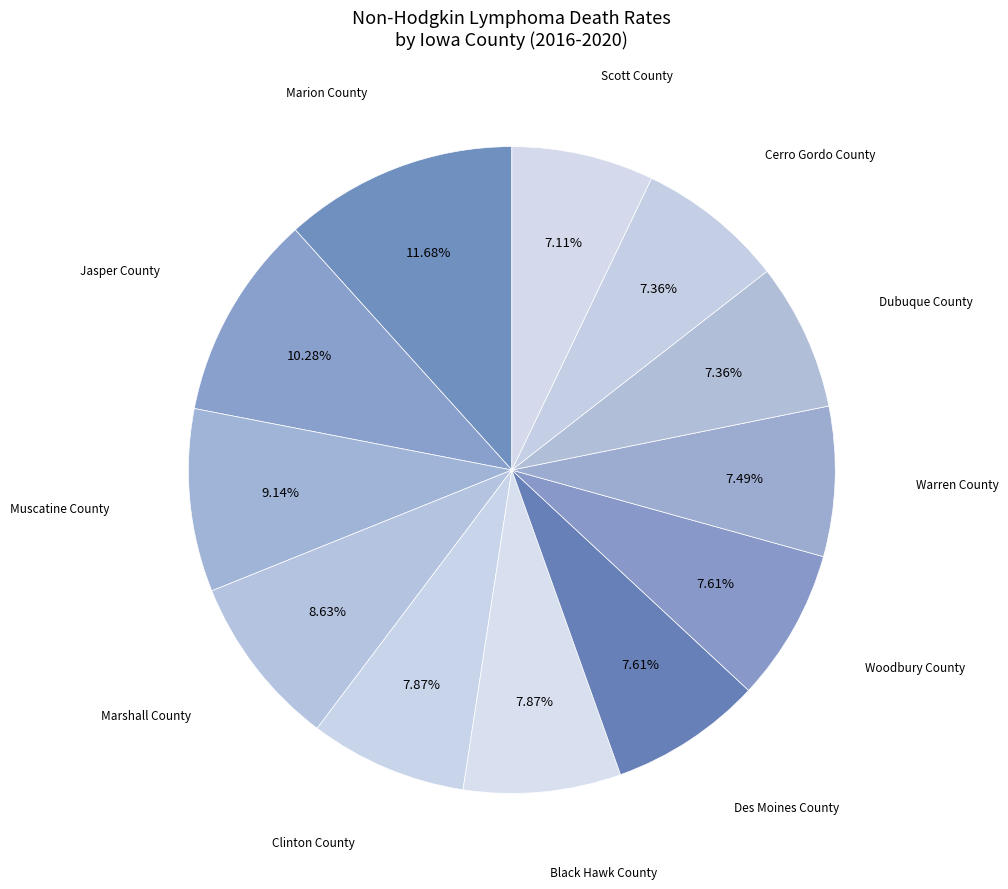

Is there a majority slice in this chart?

No